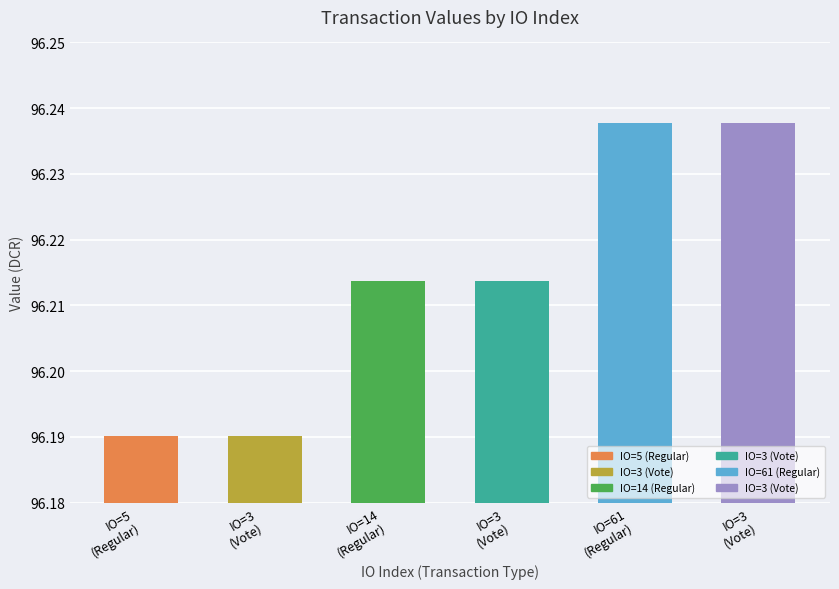

Reading left to right, extract all data points from this chart.

5=96.2	3=96.2	14=96.2	3=96.2	61=96.2	3=96.2